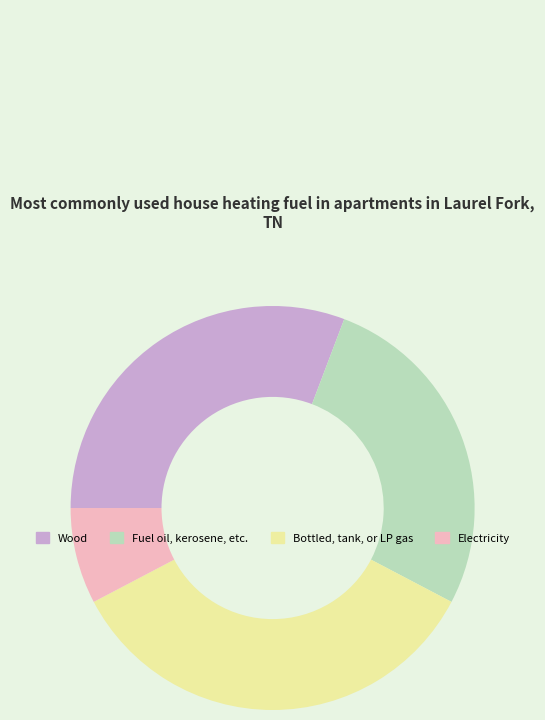

Is there a majority slice in this chart?

No